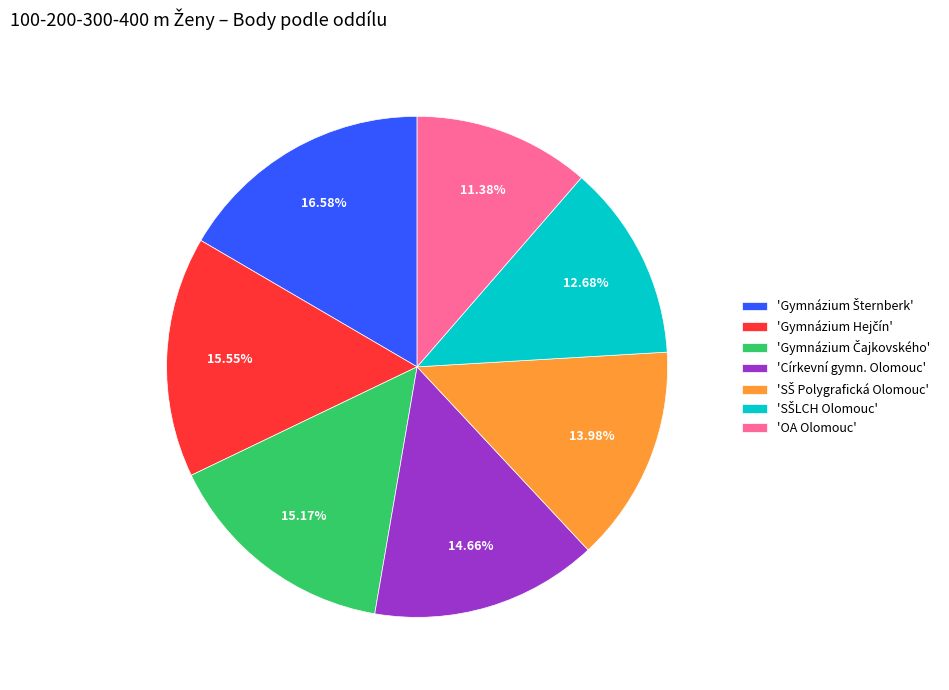

Is there any slice that represents more than half of the pie?

No